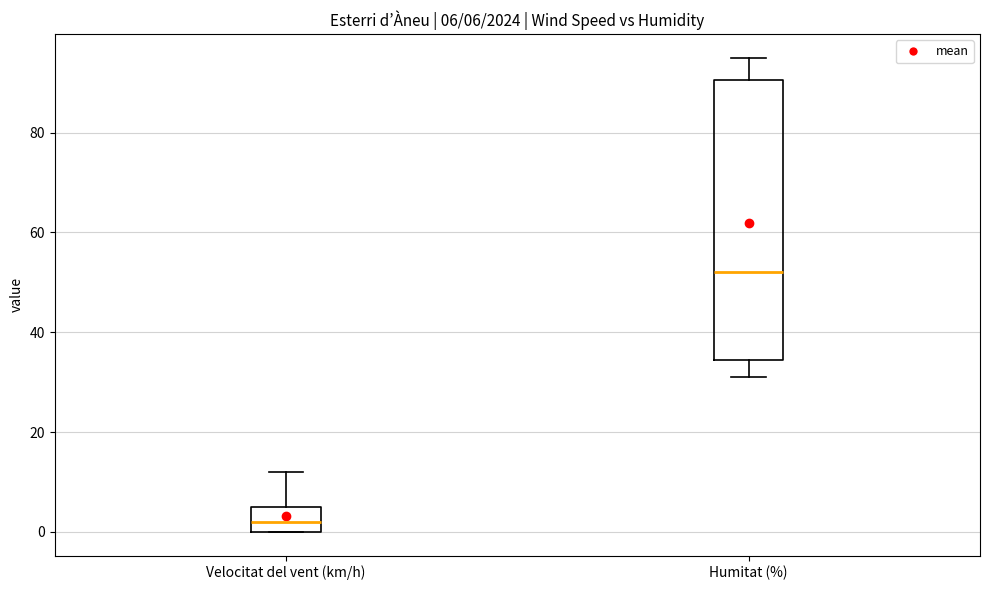

Which box's median line is the highest?

Humitat (%)